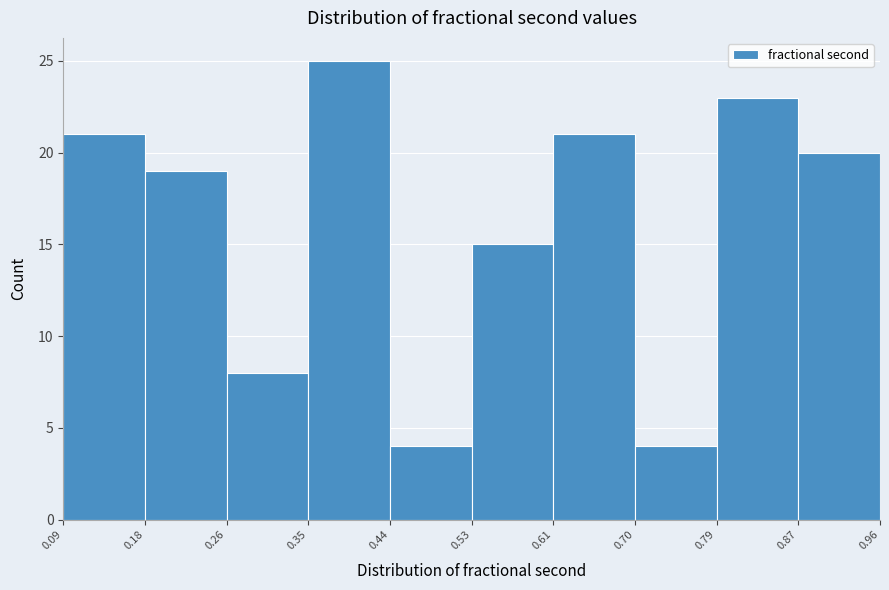

Which range on the x-axis has the tallest bar?

0.35 to 0.44